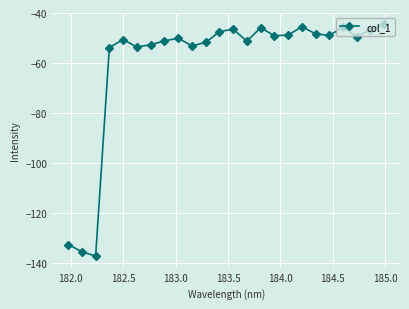

What is the minimum value shown in the chart?

-137.2